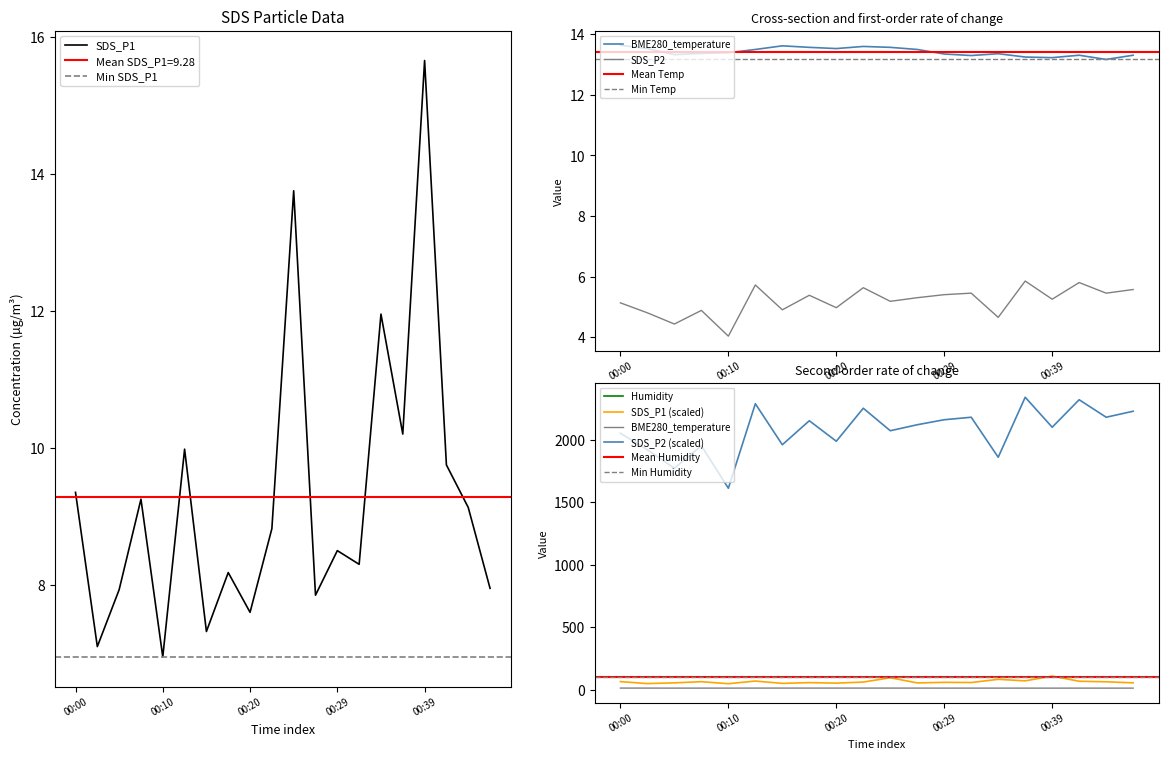

Is this an area chart (filled region under the line)?

No